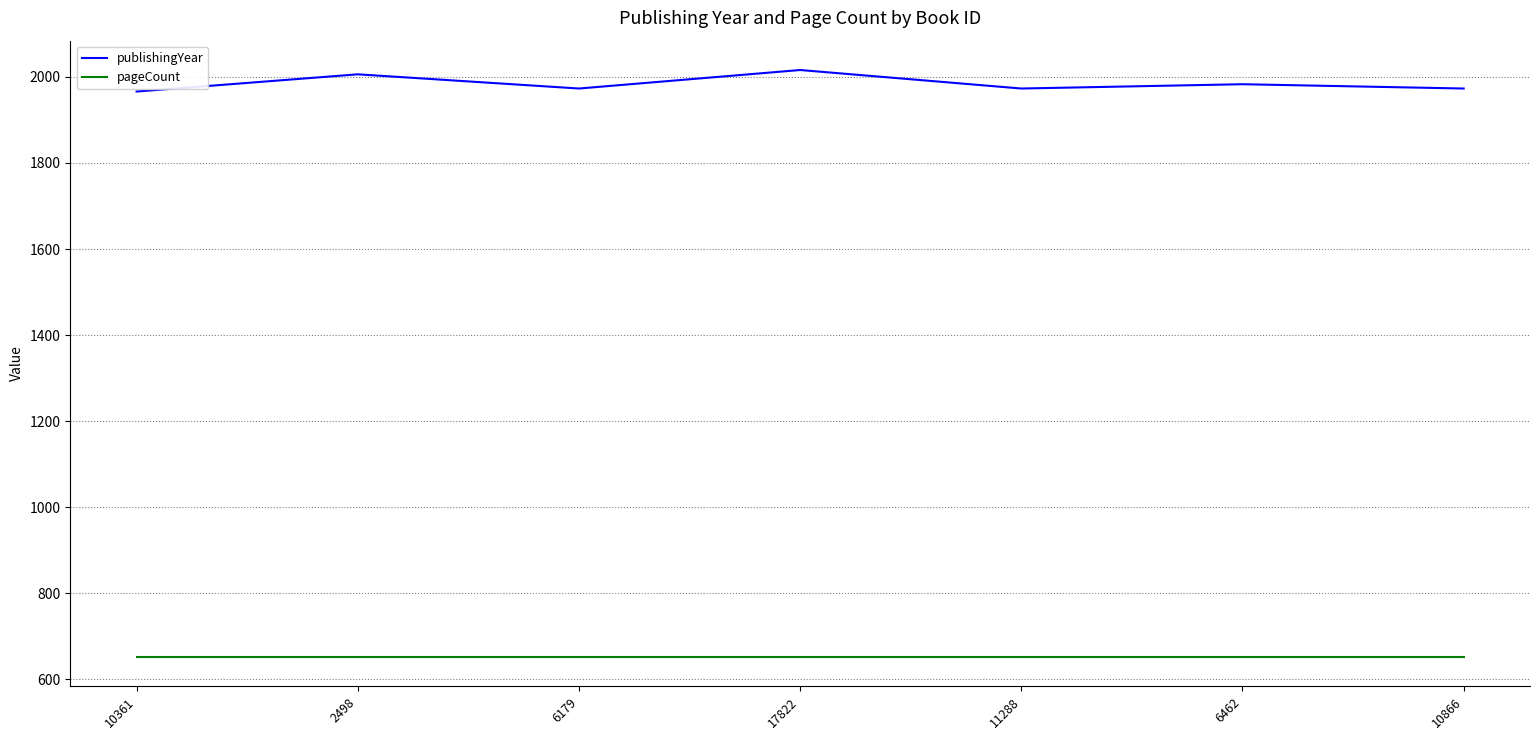

Is this an area chart (filled region under the line)?

No